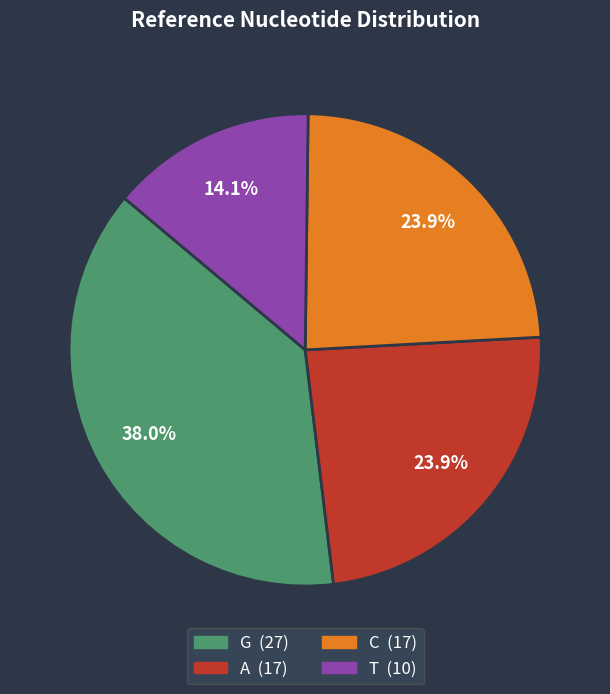

Between C and G, which is larger?

G